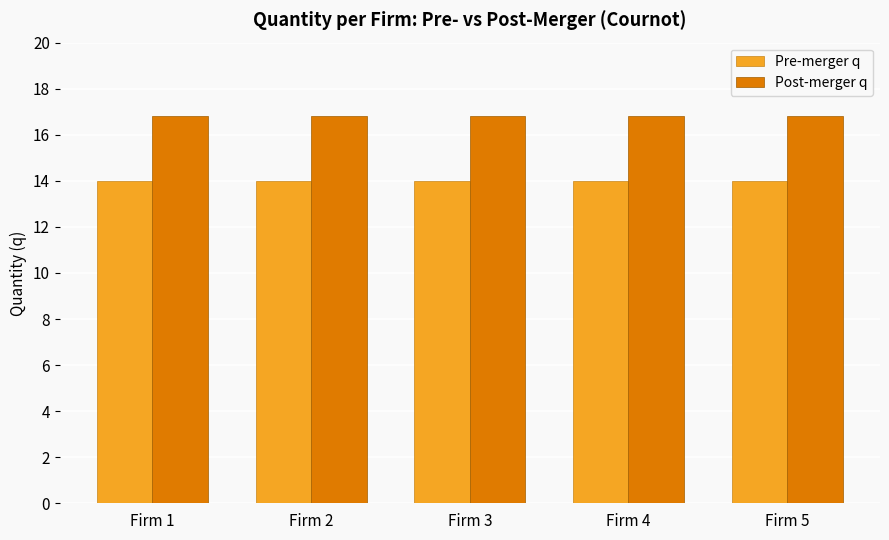

Reading left to right, transcribe all the data shown in this chart.

Pre-merger q: 14.0	14.0	14.0	14.0	14.0
Post-merger q: 16.8	16.8	16.8	16.8	16.8